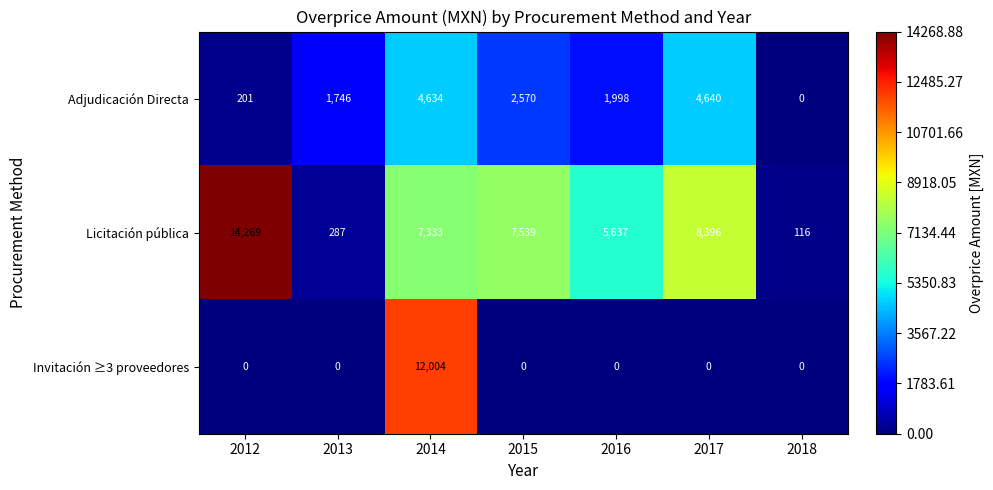

Reading left to right, what are all the values shown in this chart?

Adjudicación Directa: 2012=201	2013=1746	2014=4634	2015=2570	2016=1998	2017=4640	2018=0
Licitación pública: 2012=14269	2013=287	2014=7333	2015=7539	2016=5637	2017=8396	2018=116
Invitación ≥3 proveedores: 2012=0	2013=0	2014=12004	2015=0	2016=0	2017=0	2018=0